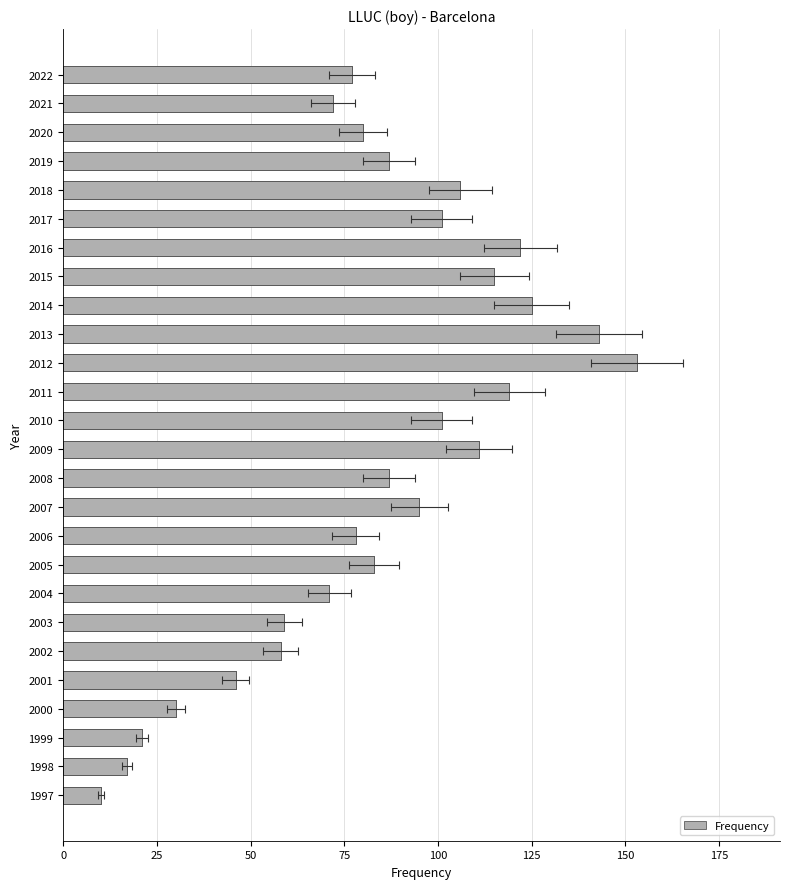

How many data points are above 87?

11